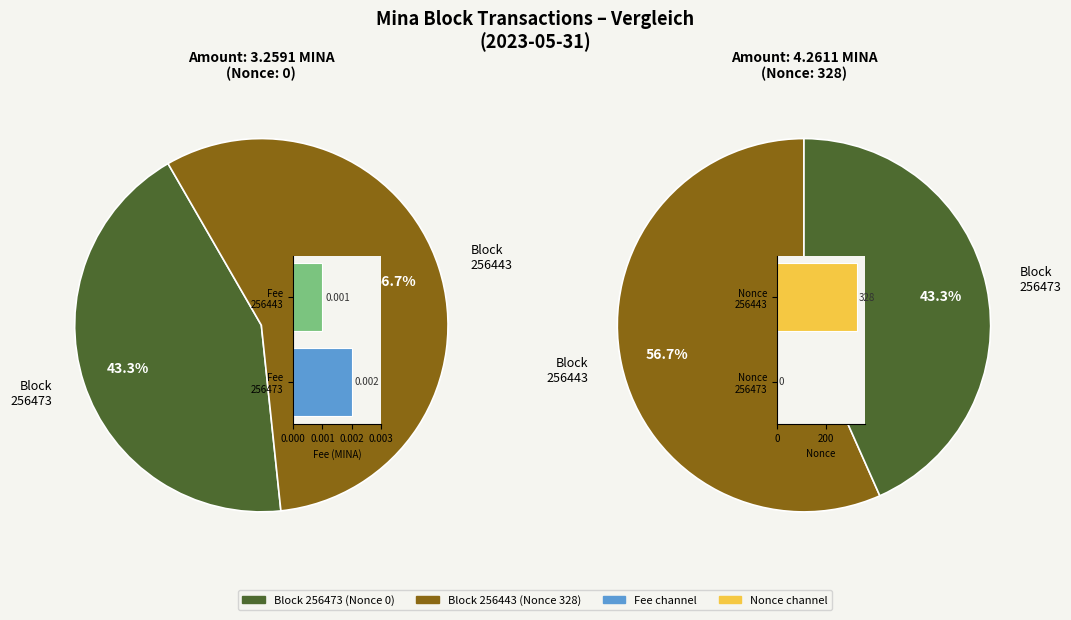

Is it true that 256473 is 8% of the pie?

False